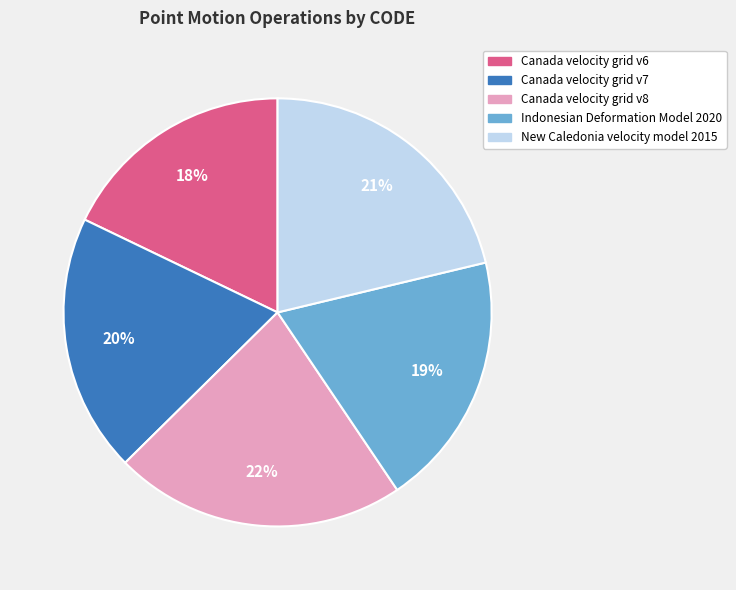

True or false: Indonesian Deformation Model 2020 accounts for 19% of the total.

True